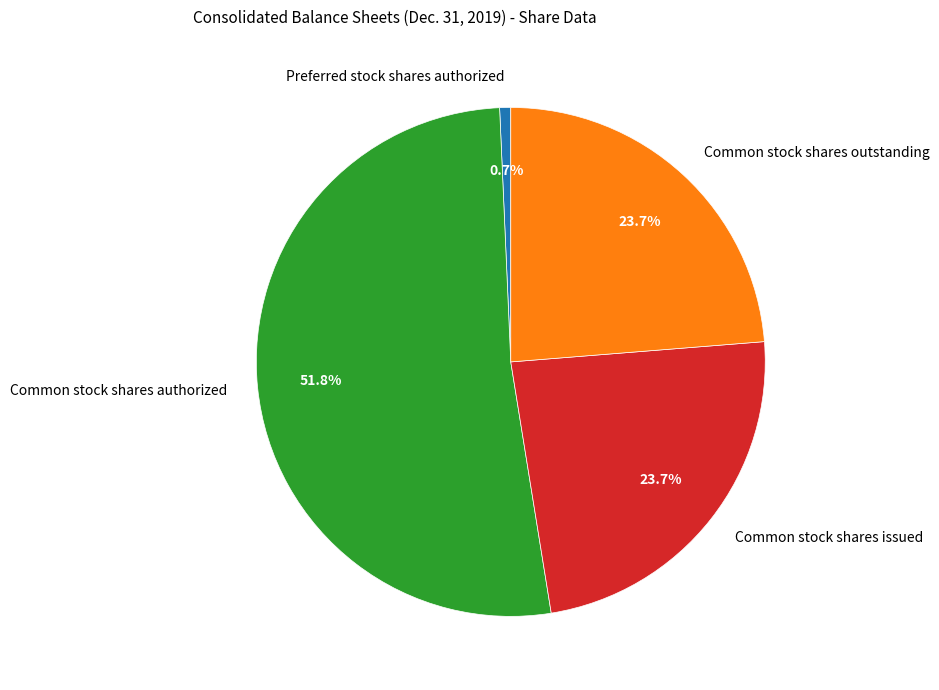

How many segments does this pie chart have?

4